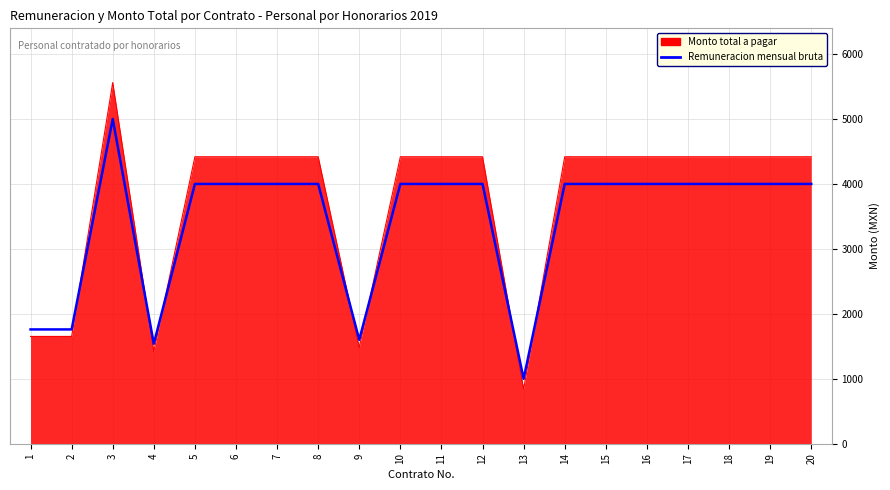

Which label corresponds to the smallest value in the chart?

13